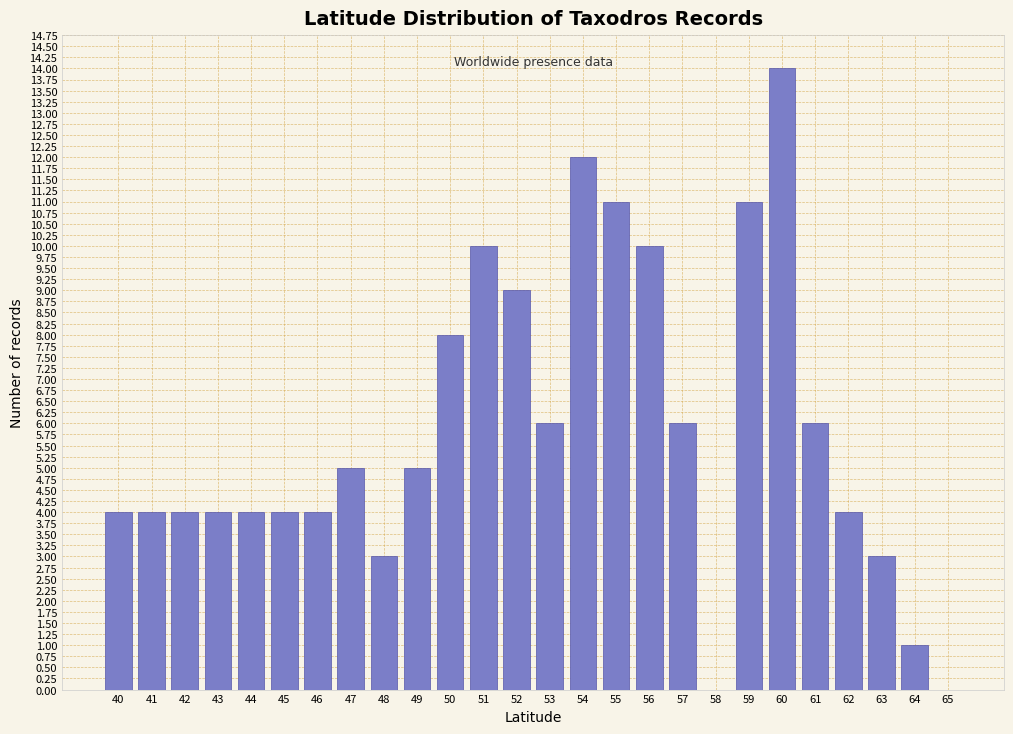

Reading left to right, extract all data points from this chart.

40=4	41=4	42=4	43=4	44=4	45=4	46=4	47=5	48=3	49=5	50=8	51=10	52=9	53=6	54=12	55=11	56=10	57=6	58=0	59=11	60=14	61=6	62=4	63=3	64=1	65=0